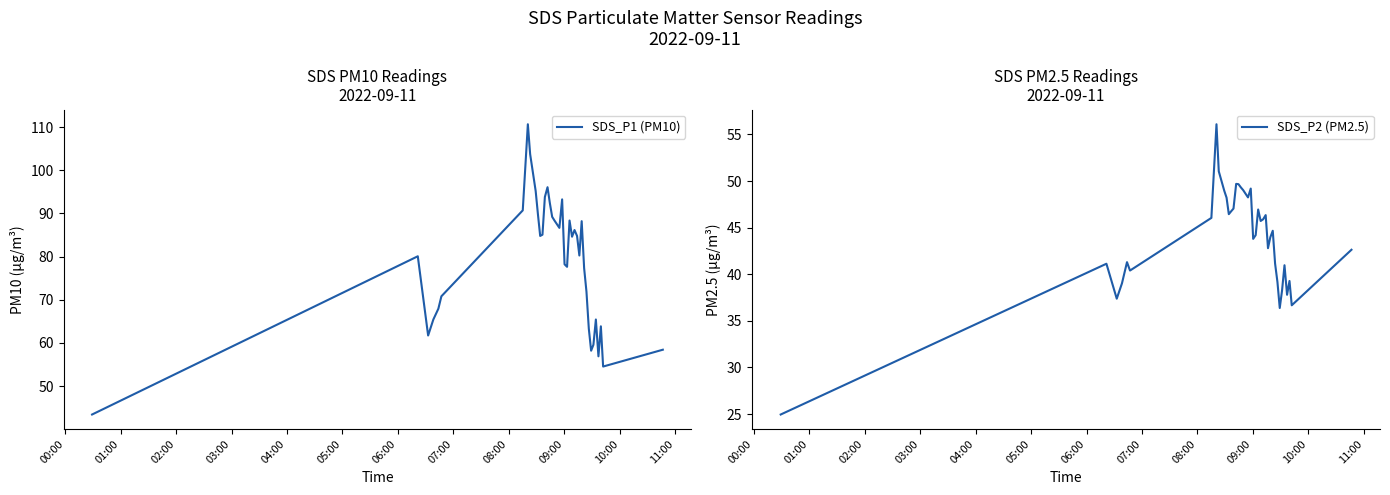

What is the lowest value of the SDS_P1 (PM10) series?

43.4